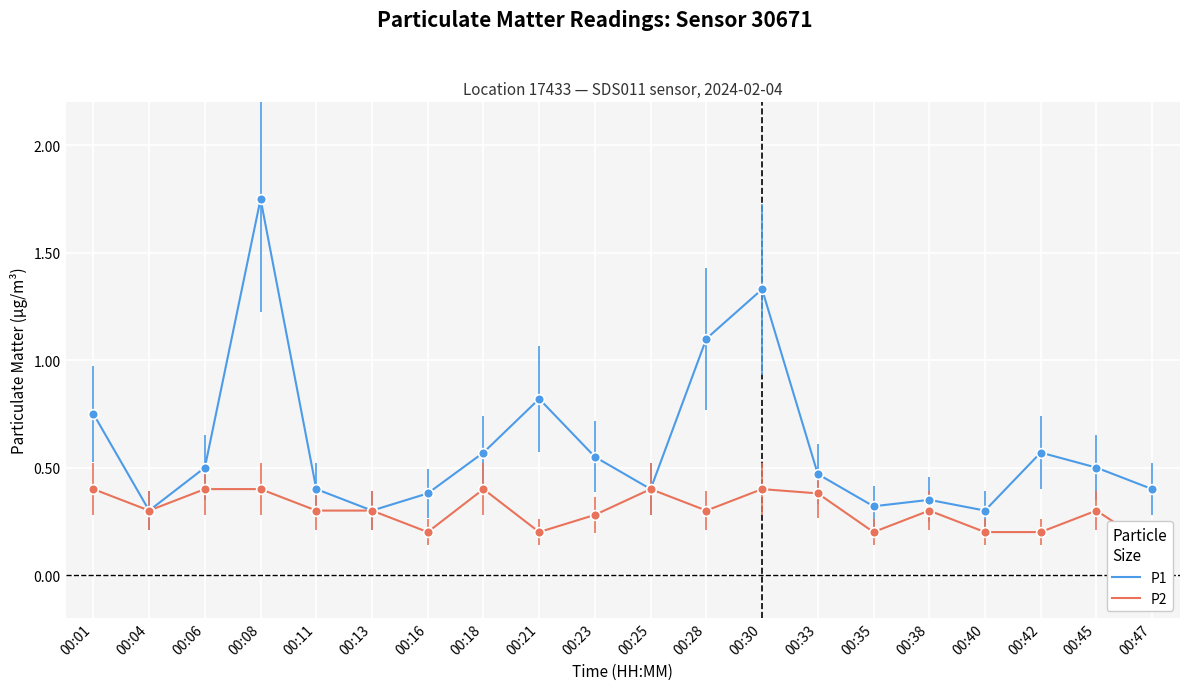

At which category does P1 reach its first local valley?

00:04